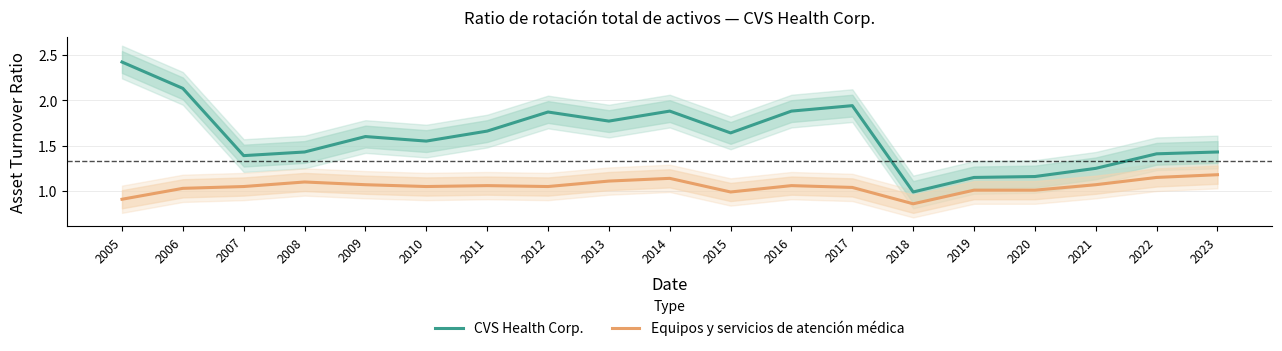

Which series has the largest total across all categories?

CVS Health Corp.